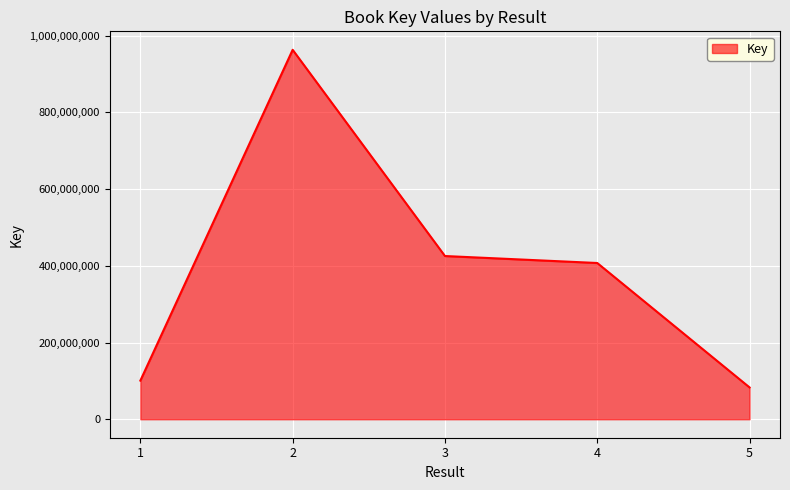

True or false: there are more than 0 points higher than both neighbors.

True